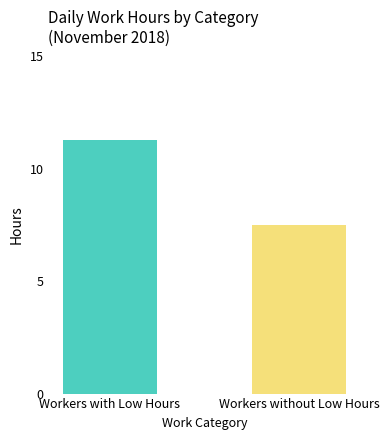

What is the ratio of the value at Workers with Low Hours to the value at Workers without Low Hours?

1.5